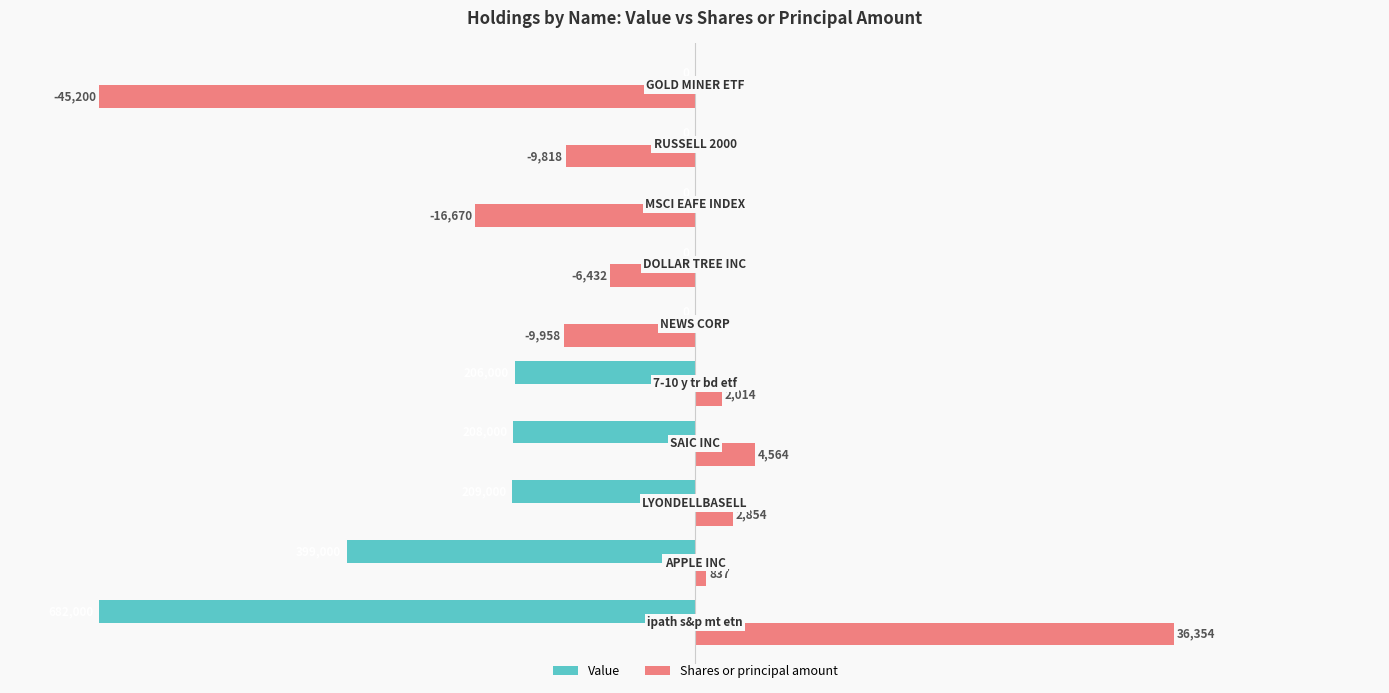

What are all the series names shown in the legend?

Value, Shares or principal amount